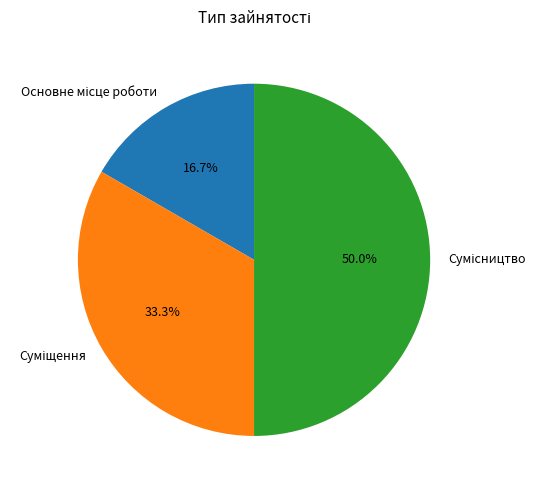

How many segments does this pie chart have?

3